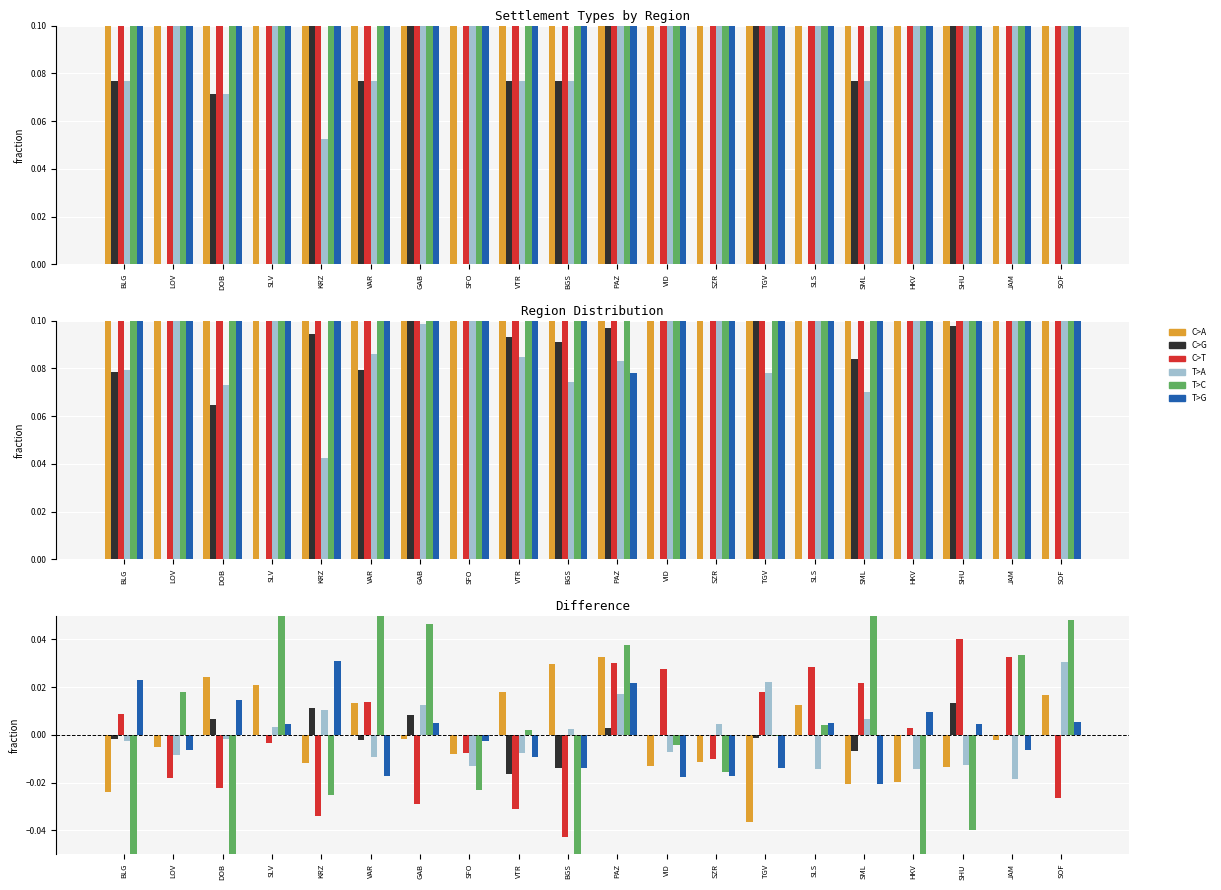

At SLV, list the series in order from largest to smallest.

T>C, C>A, T>G, T>A, C>G, C>T